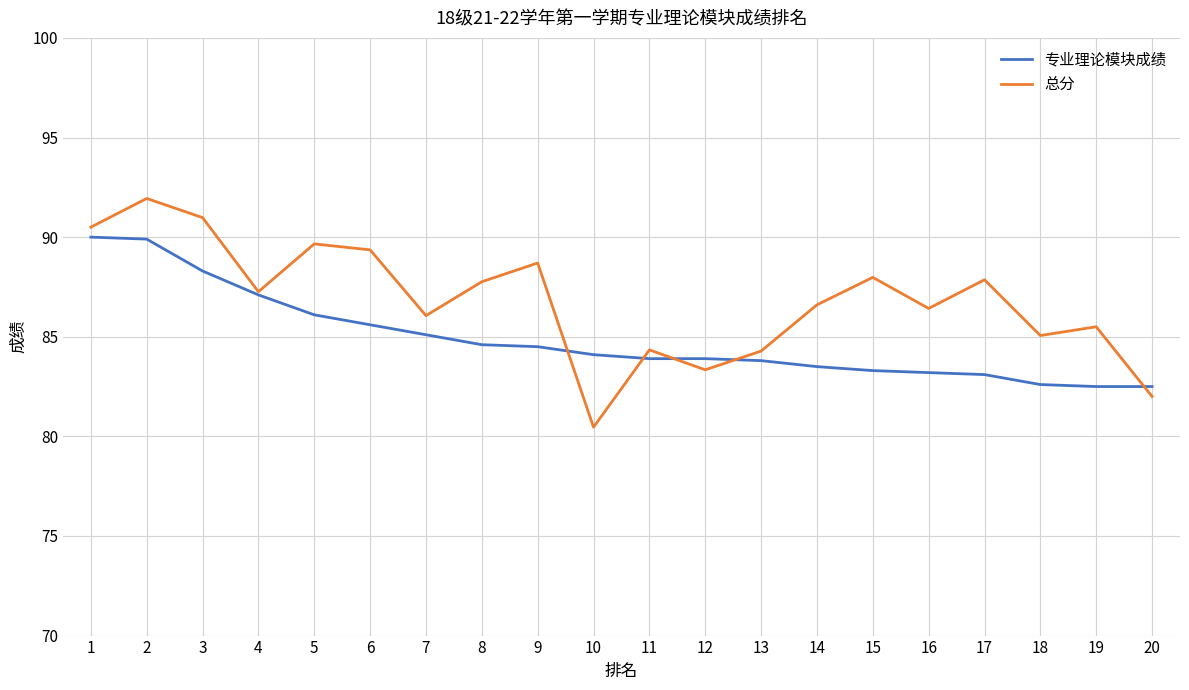

True or false: 专业理论模块成绩 and 总分 intersect in this chart.

True